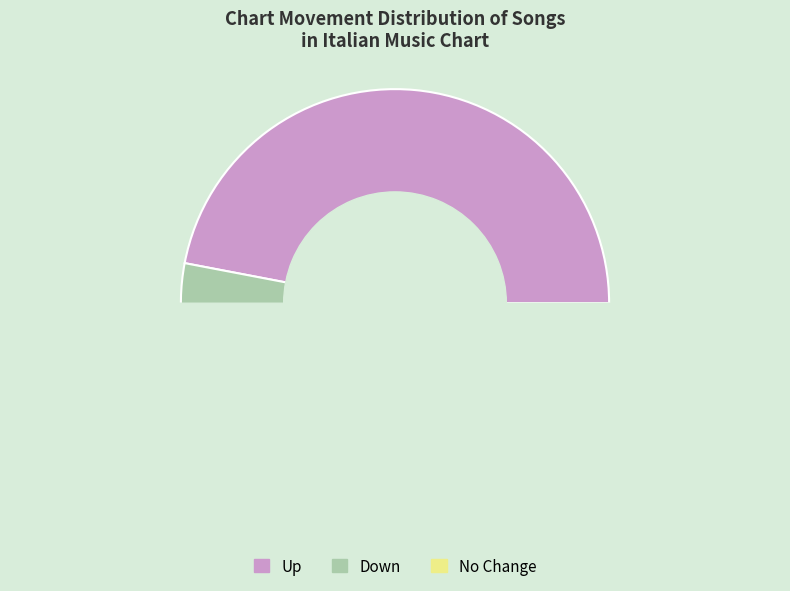

How many segments does this pie chart have?

3